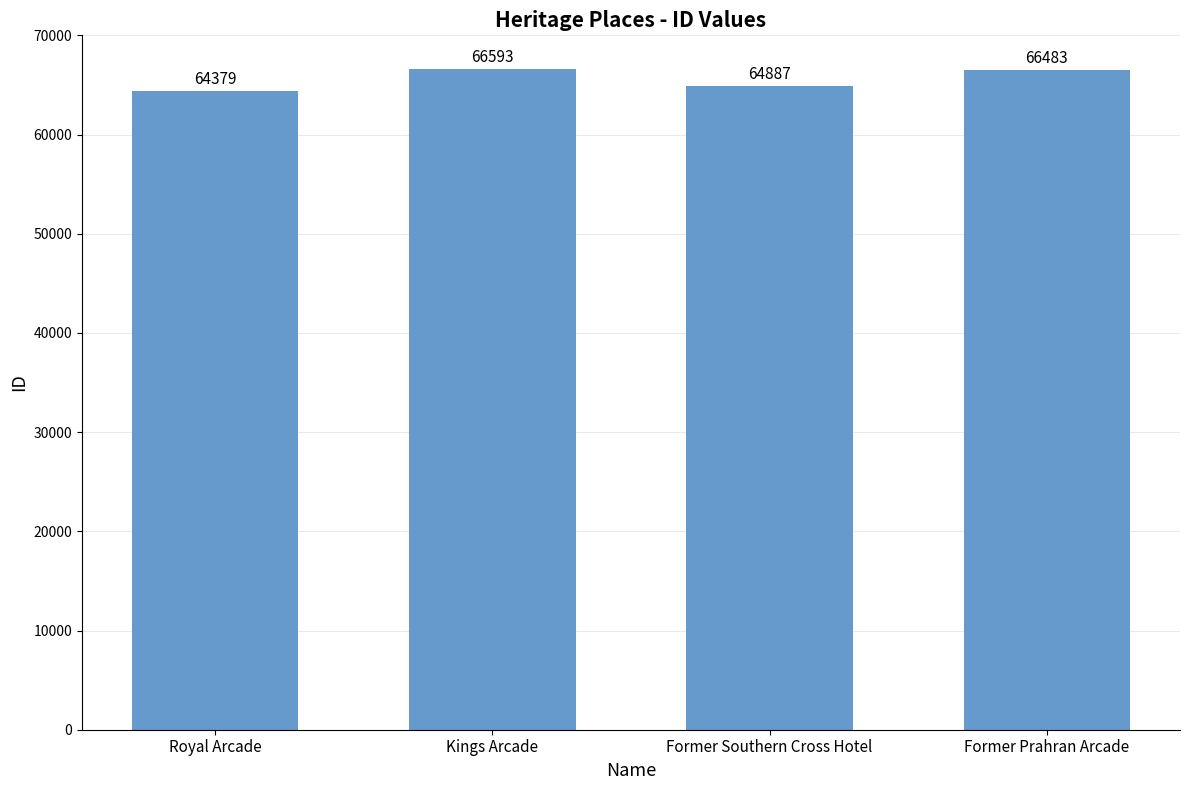

True or false: the data shows 30693 at Former Southern Cross Hotel.

False